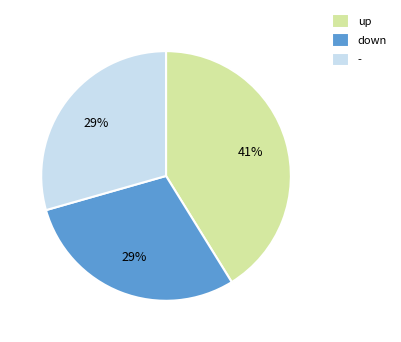

To the nearest percent, what portion does down represent?

29%